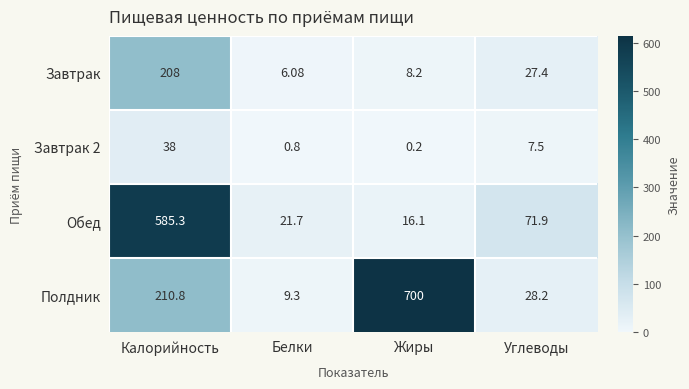

Which series changed the most between Белки and Углеводы?

Обед